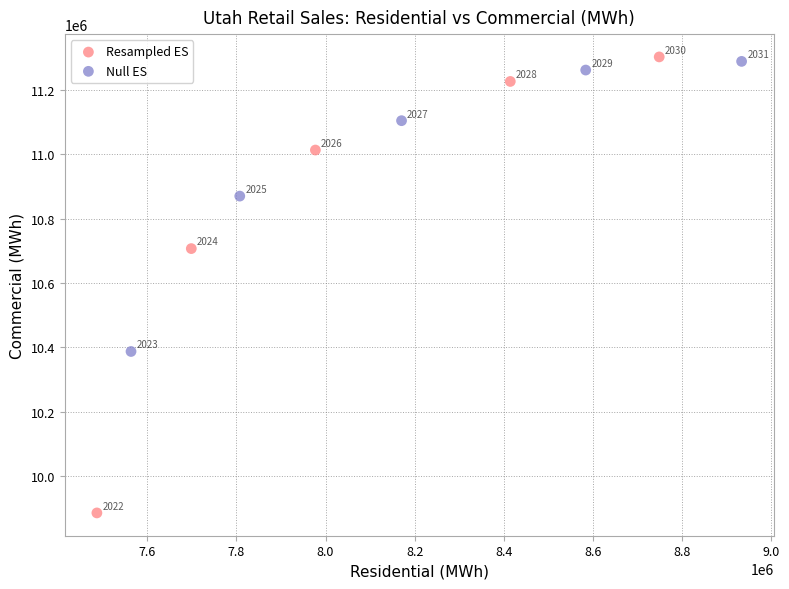

Which series reaches the maximum Y coordinate?

Resampled ES